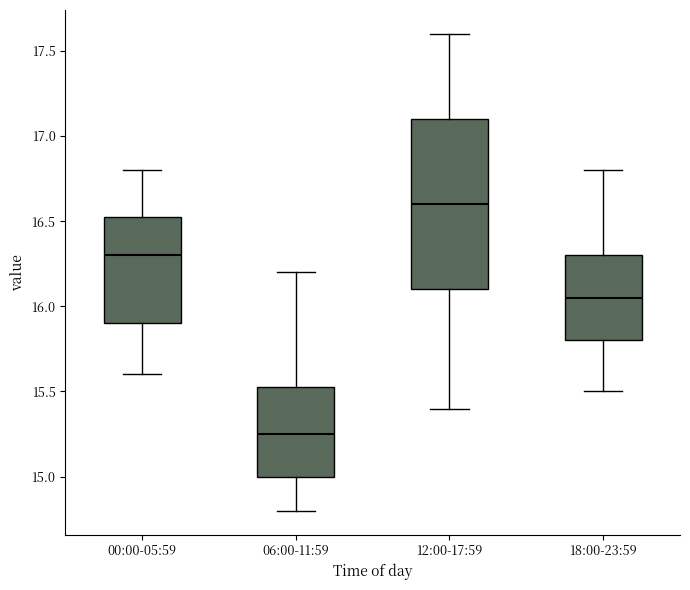

Comparing the boxes themselves (not the whiskers), which one is the tallest?

12:00-17:59